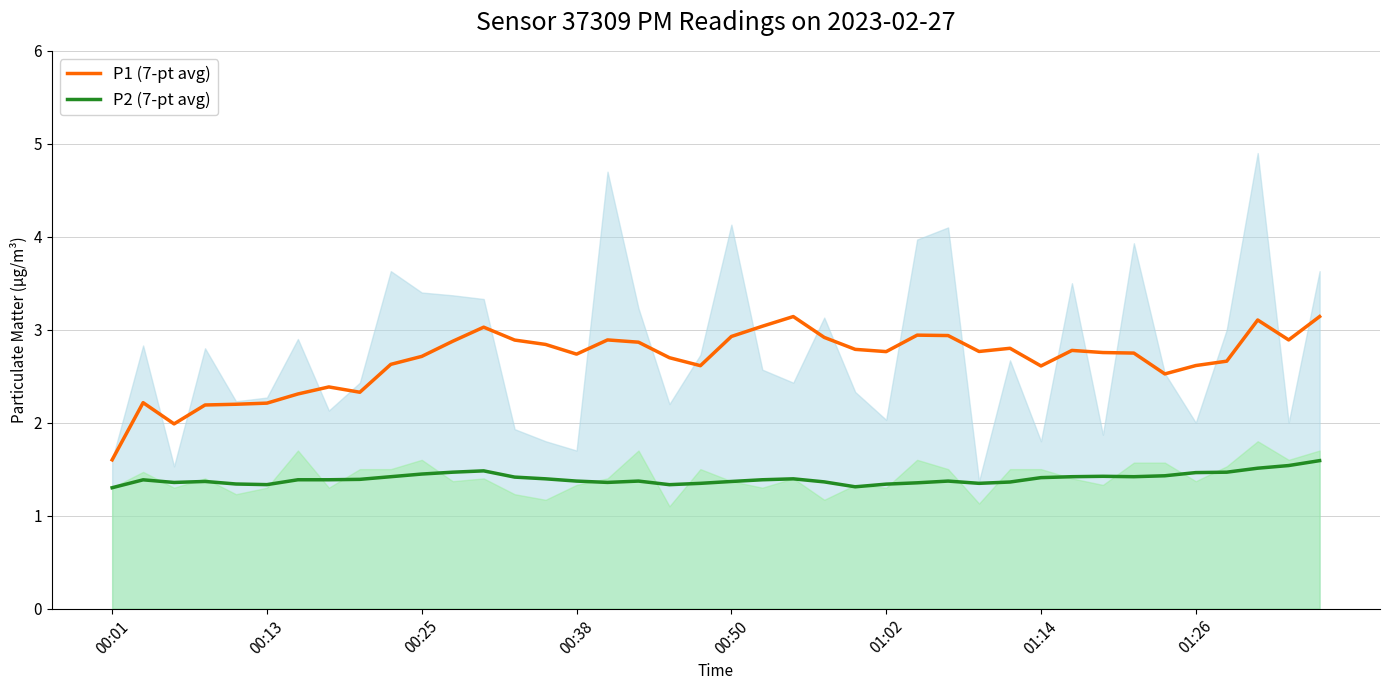

At which category is the sum across all series the highest?

39